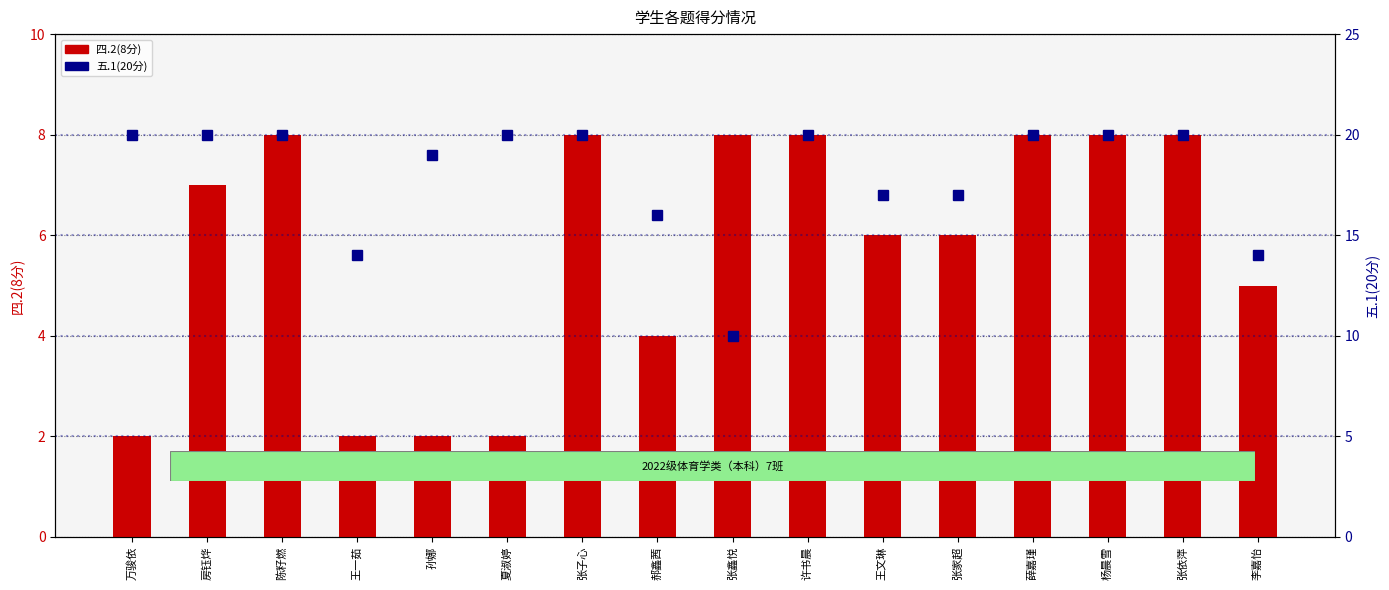

What is the sum of all 五.1(20分) values?

287